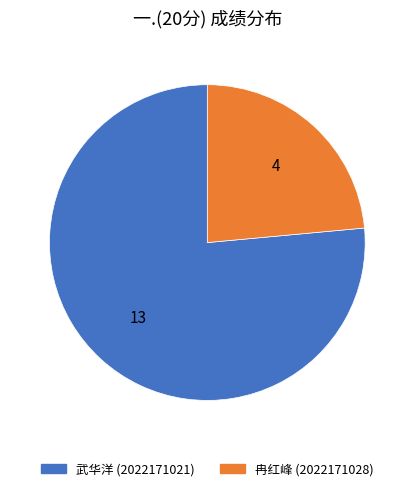

Rank the categories by value from lowest to highest.

冉红峰 (2022171028), 武华洋 (2022171021)